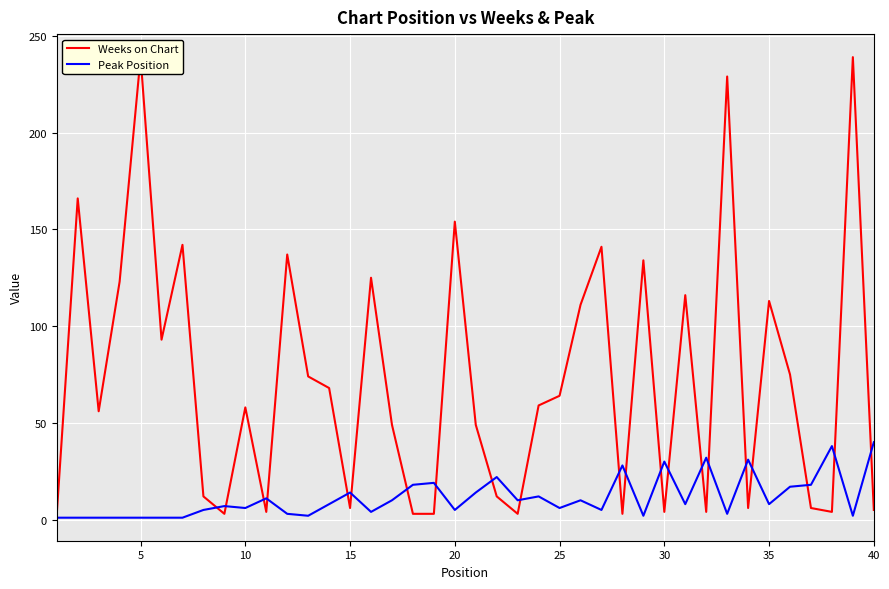

Reading right to left, extract all data points from this chart.

Weeks on Chart: 5	239	4	6	75	113	6	229	4	116	4	134	3	141	111	64	59	3	12	49	154	3	3	49	125	6	68	74	137	4	58	3	12	142	93	239	123	56	166	3
Peak Position: 40	2	38	18	17	8	31	3	32	8	30	2	28	5	10	6	12	10	22	14	5	19	18	10	4	14	8	2	3	11	6	7	5	1	1	1	1	1	1	1